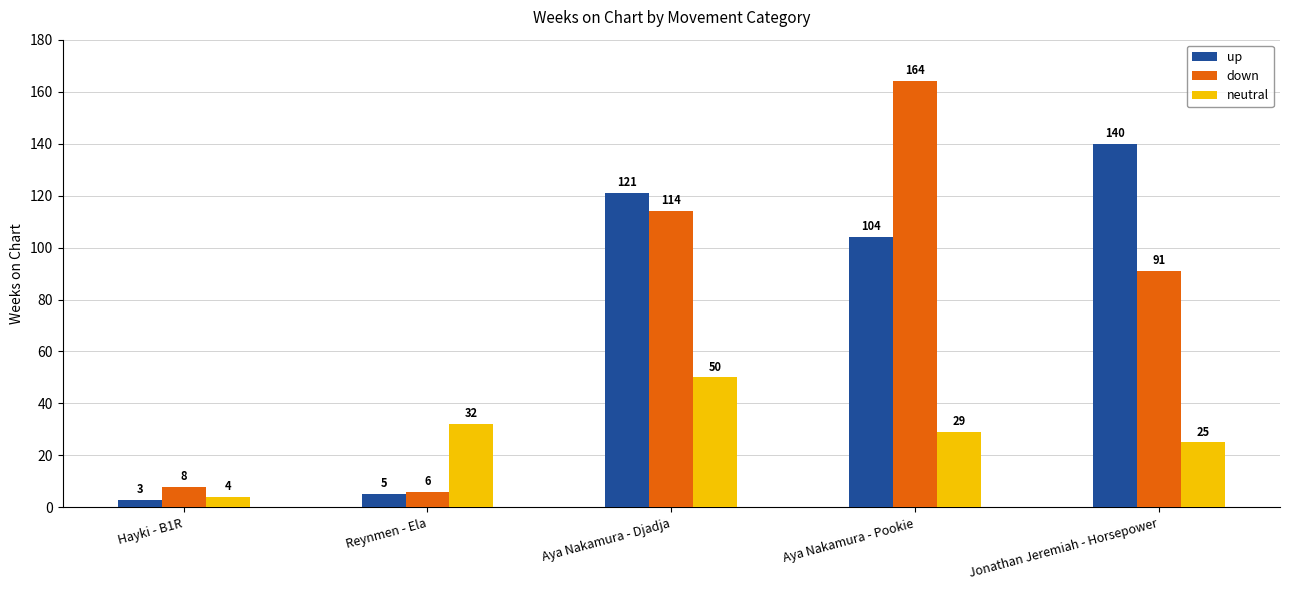

What is the greatest value displayed?

164